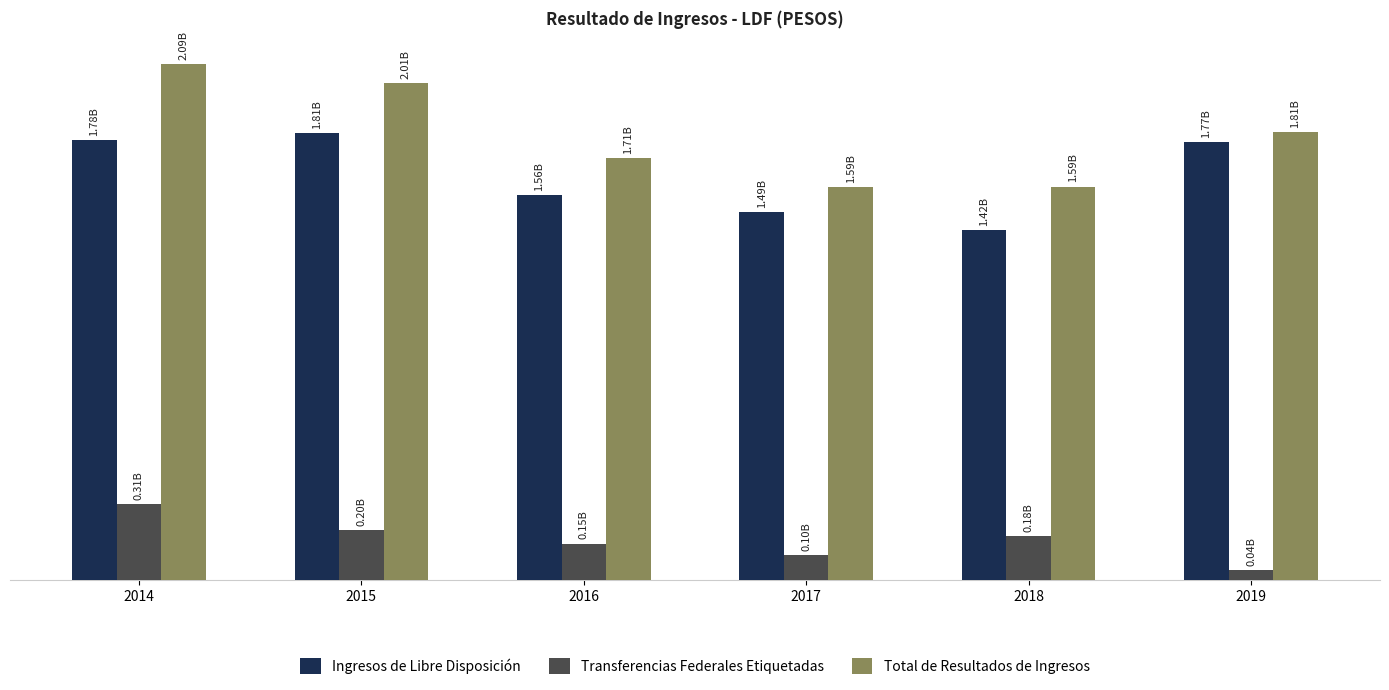

What is the maximum value shown in the chart?

2090214877